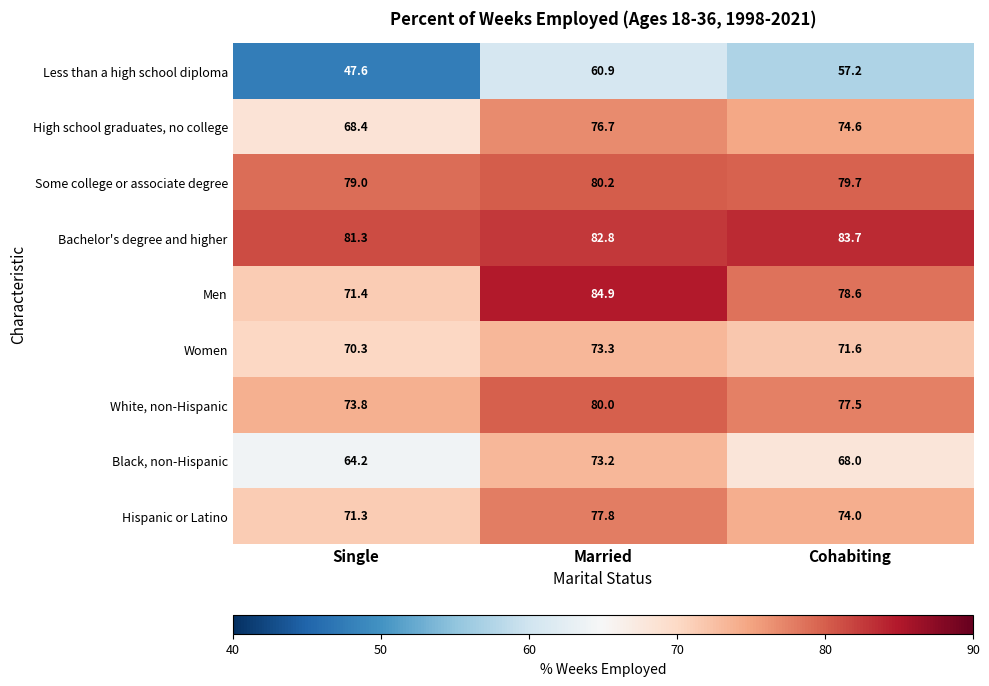

Which label corresponds to the largest value in the chart?

Married